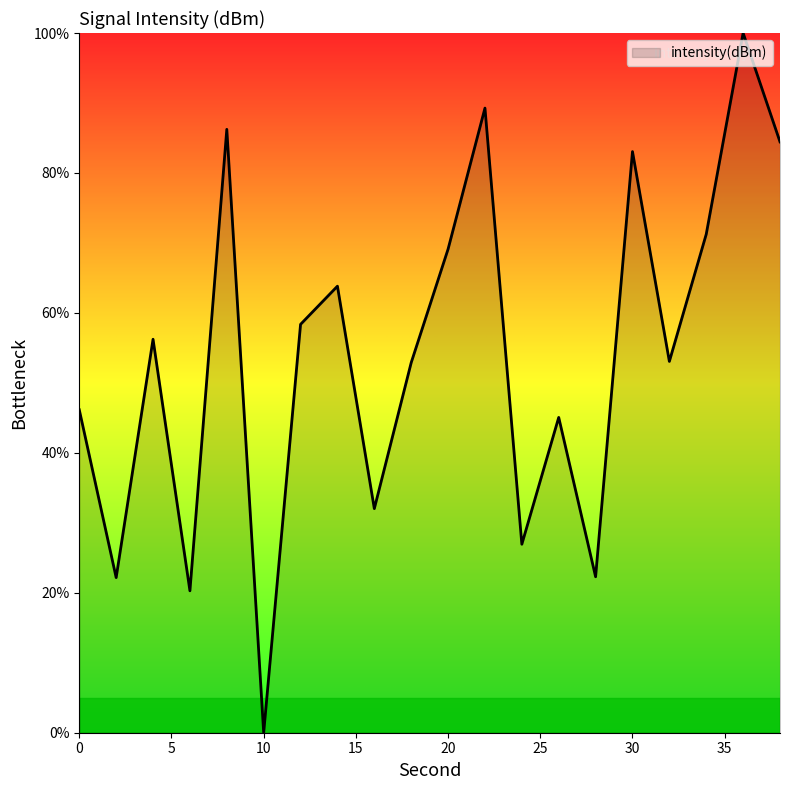

What is the difference between the maximum and minimum values?

100.0